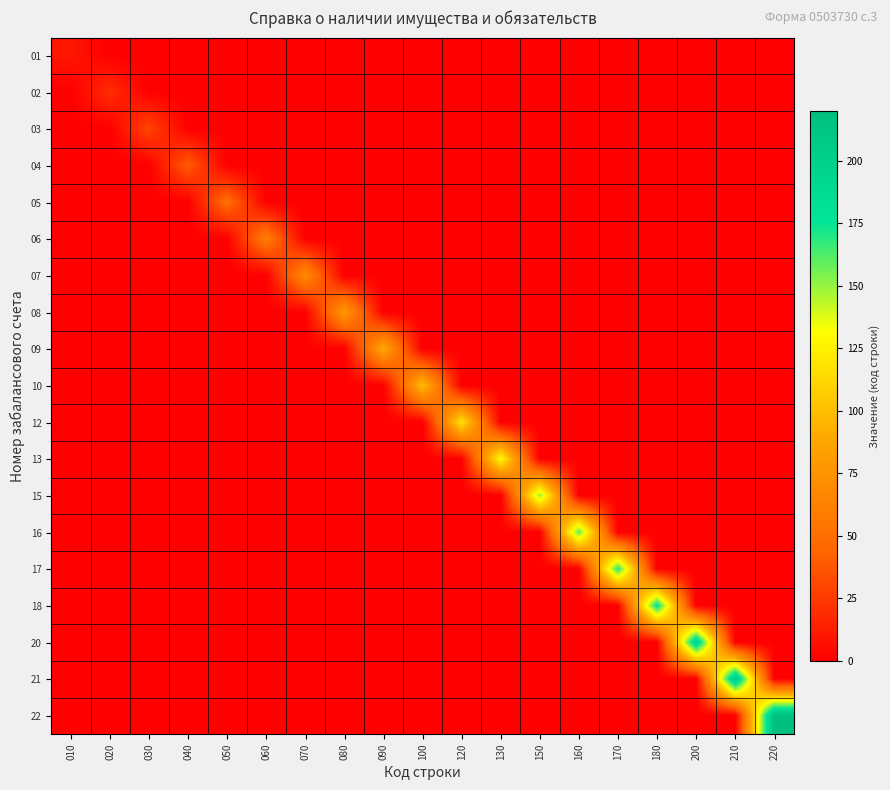

What is the total value across all series at 170?

170